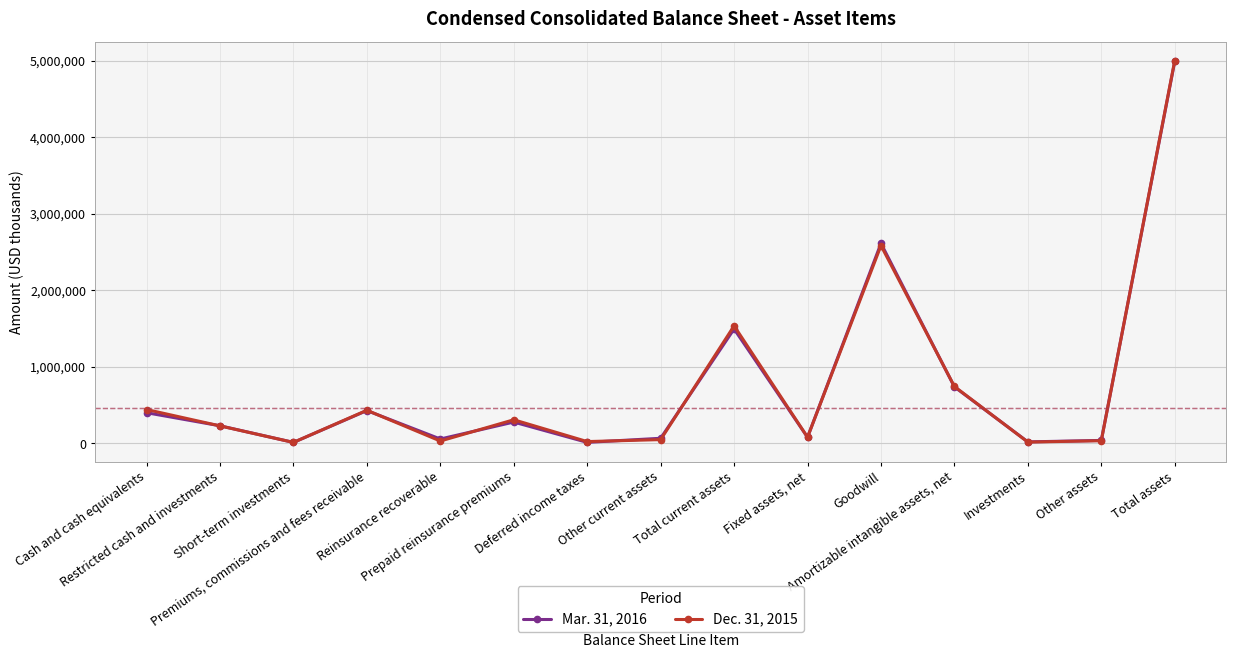

Where is Dec. 31, 2015 nearest to the value 2509106?

Goodwill